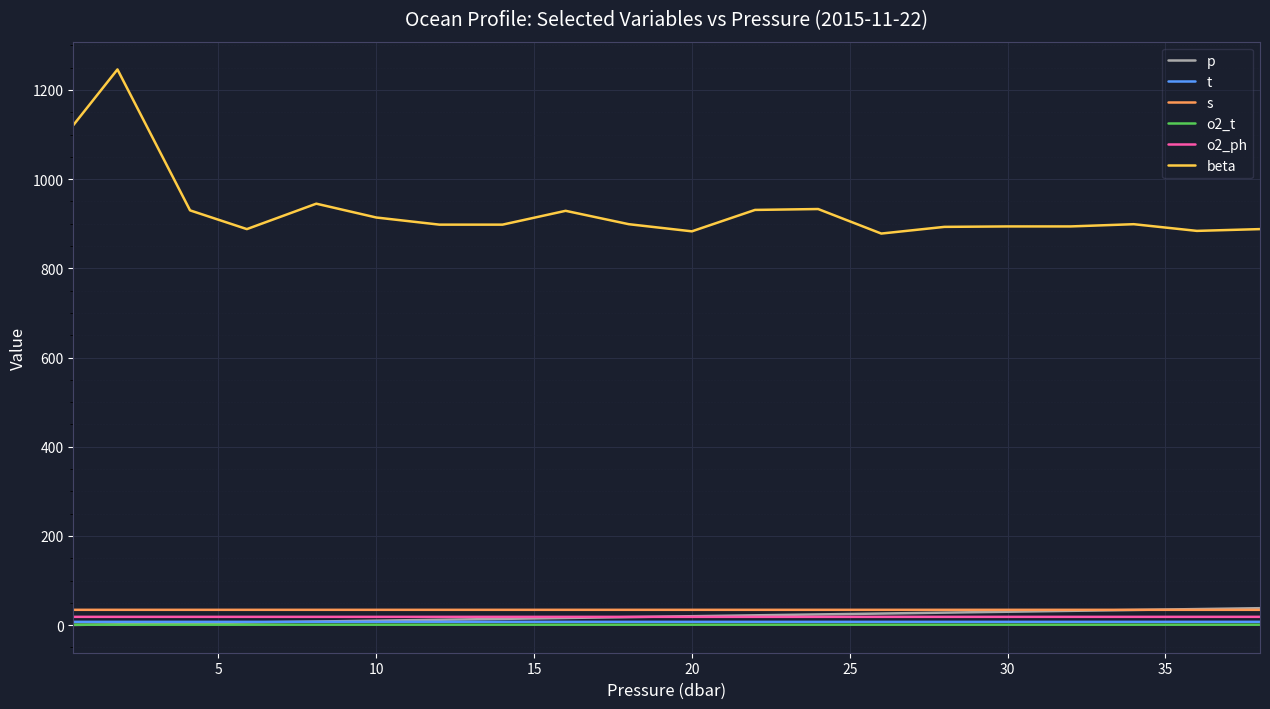

At how many categories does at least one series exceed 1156?

1